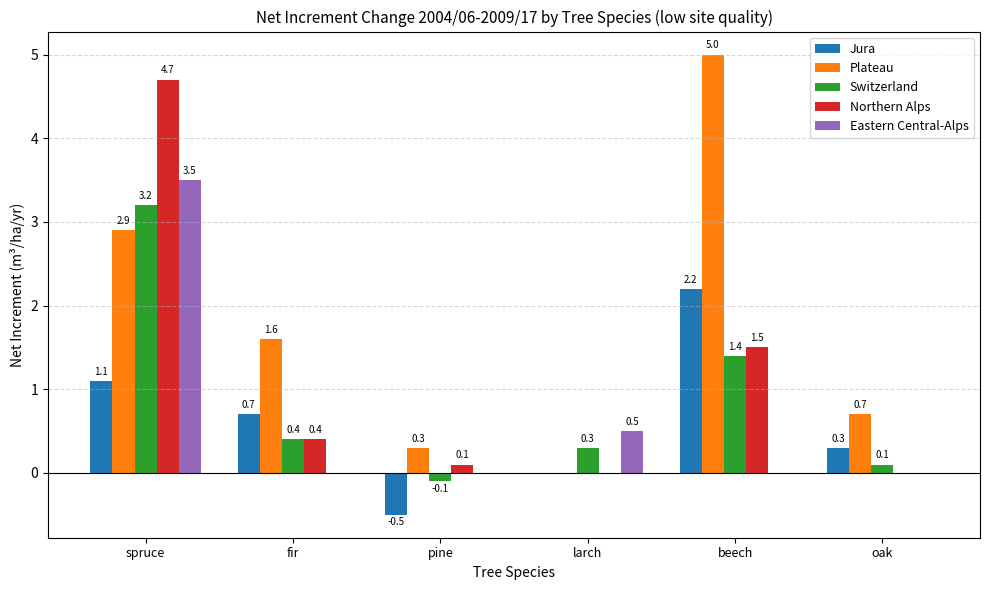

Which series has the largest total across all categories?

Plateau